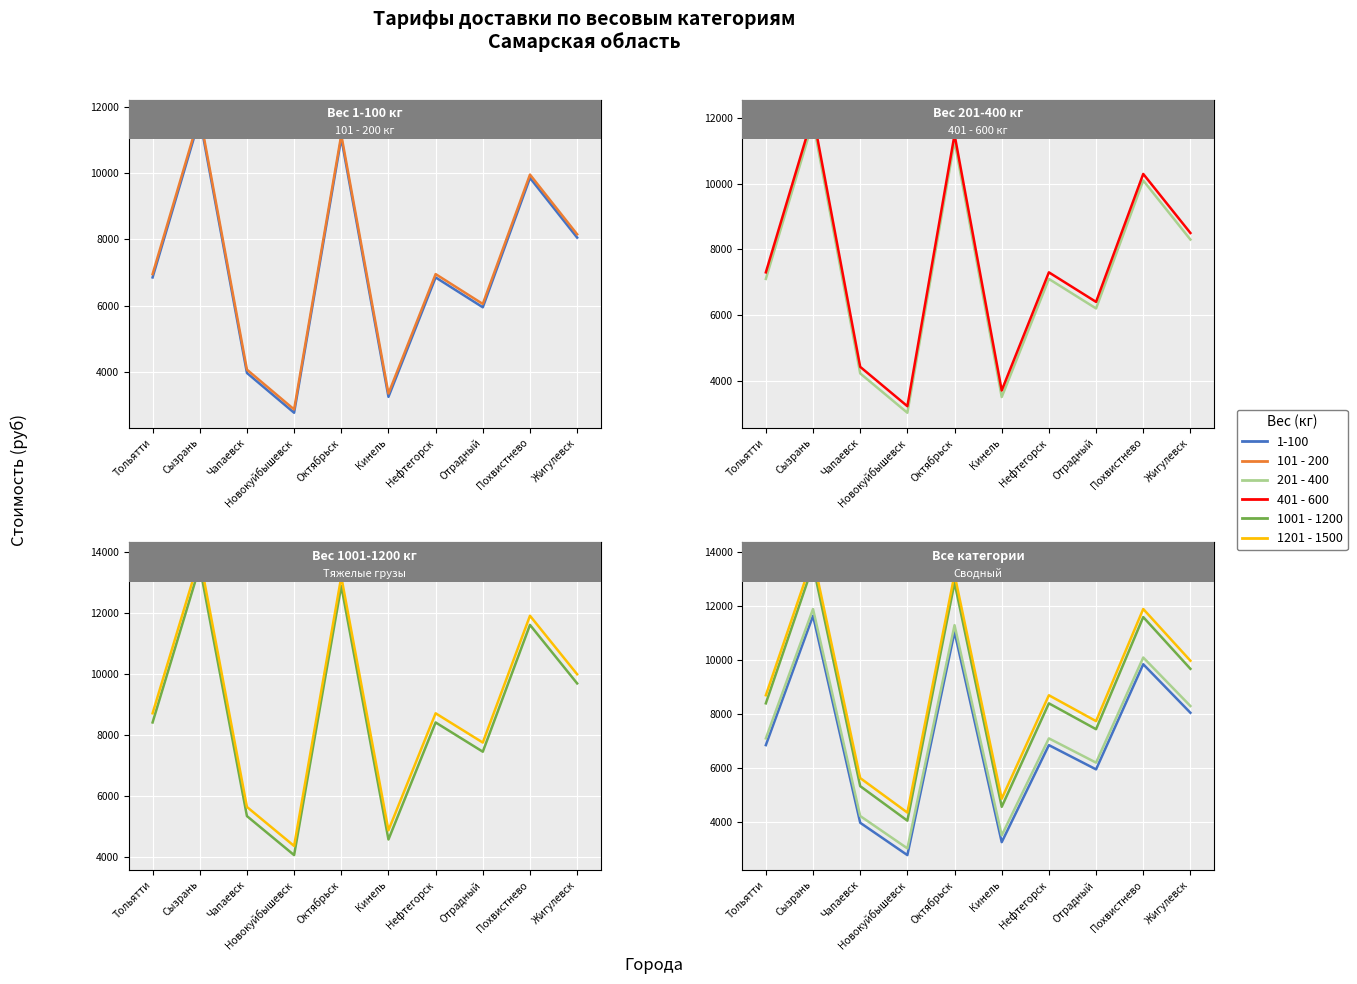

Where is 401 - 600 nearest to the value 7660?

Тольятти